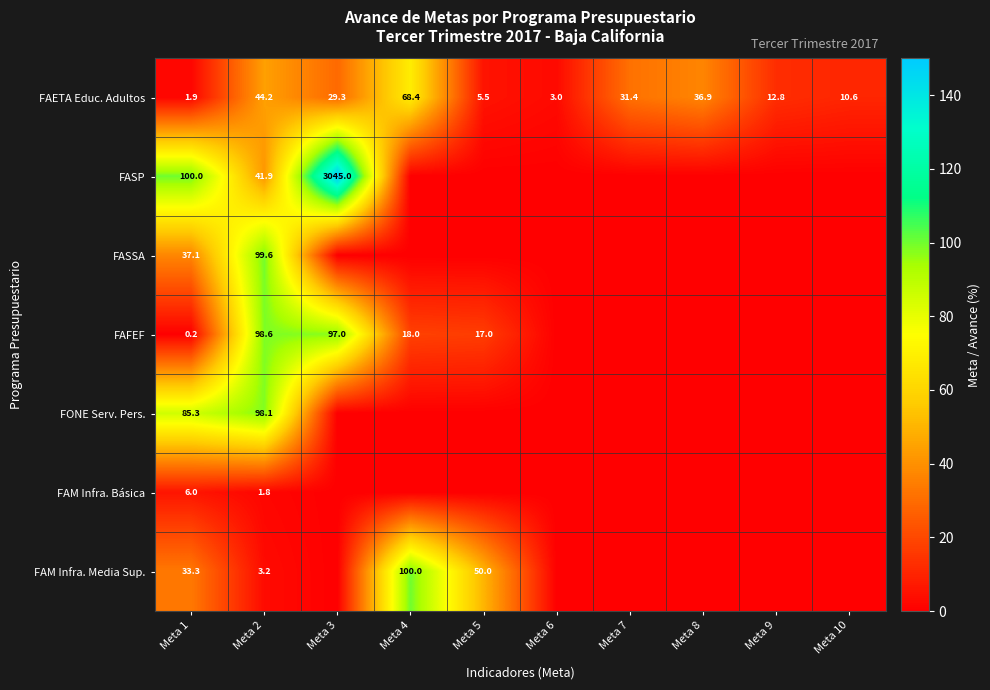

What is the lowest value of the FAETA Educ. Adultos series?

1.9